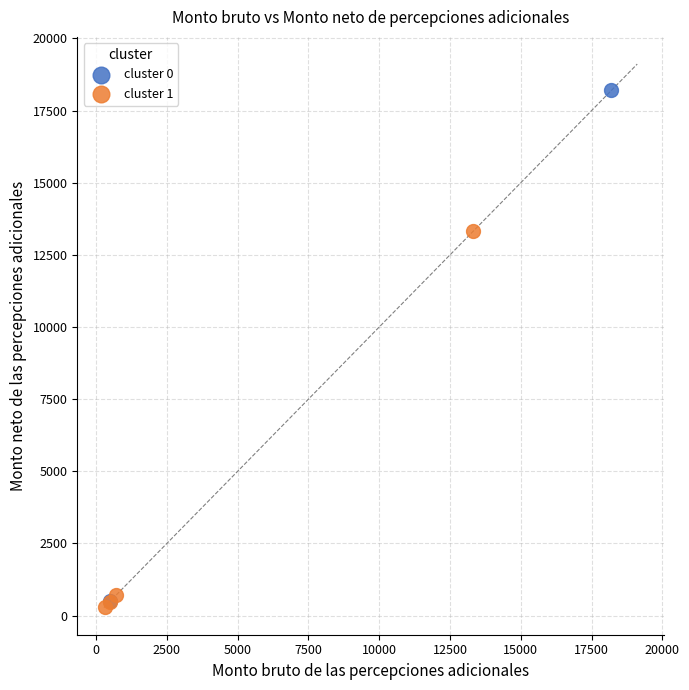

Which series contains the lowest Y value?

cluster 1